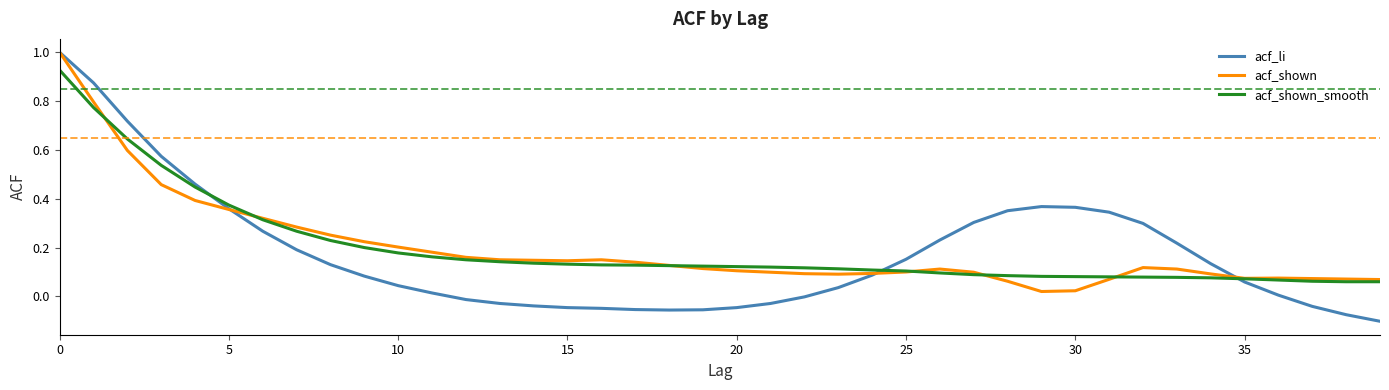

How many lines are shown in the chart?

3